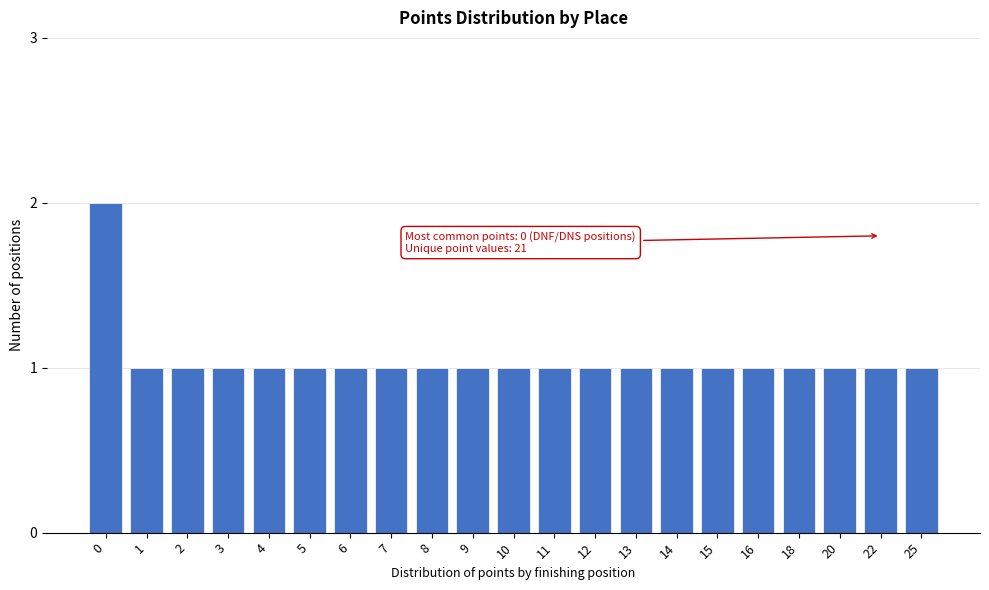

Reading left to right, transcribe all the data shown in this chart.

2	1	1	1	1	1	1	1	1	1	1	1	1	1	1	1	1	1	1	1	1